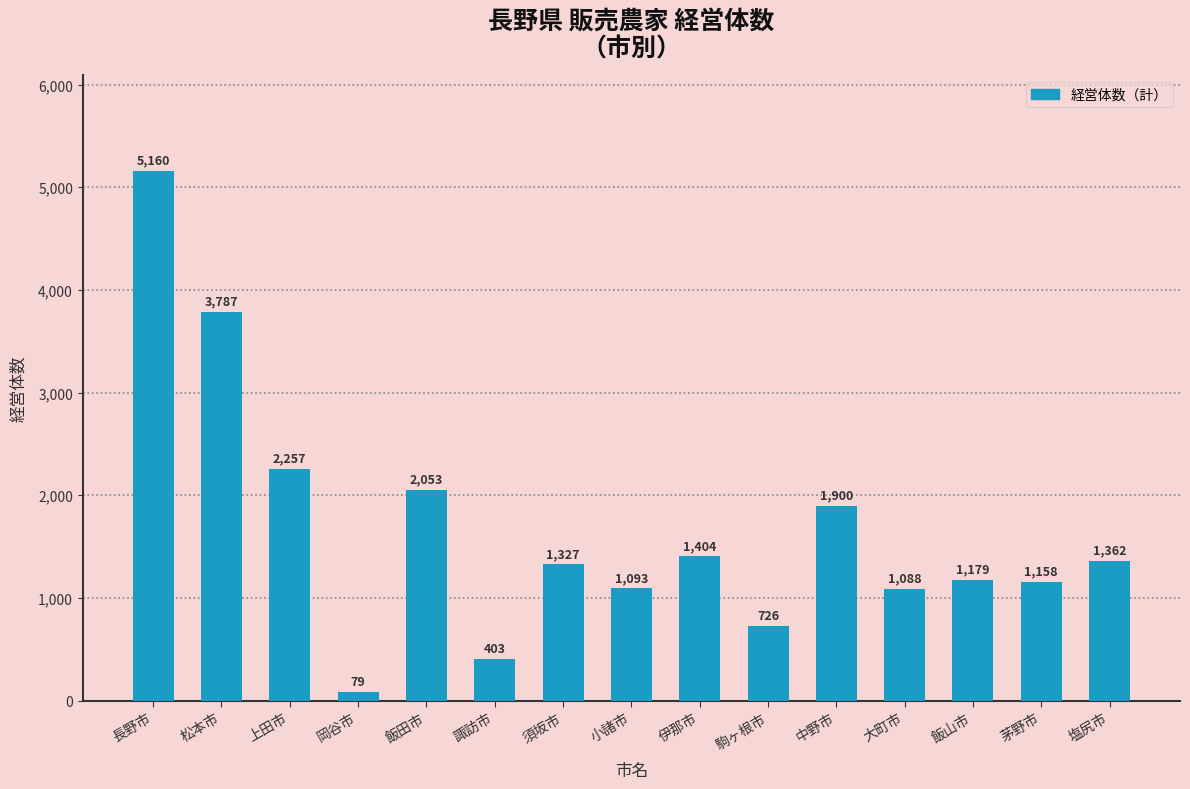

Approximately how many times larger is the value at 小諸市 compared to 岡谷市?

13.8